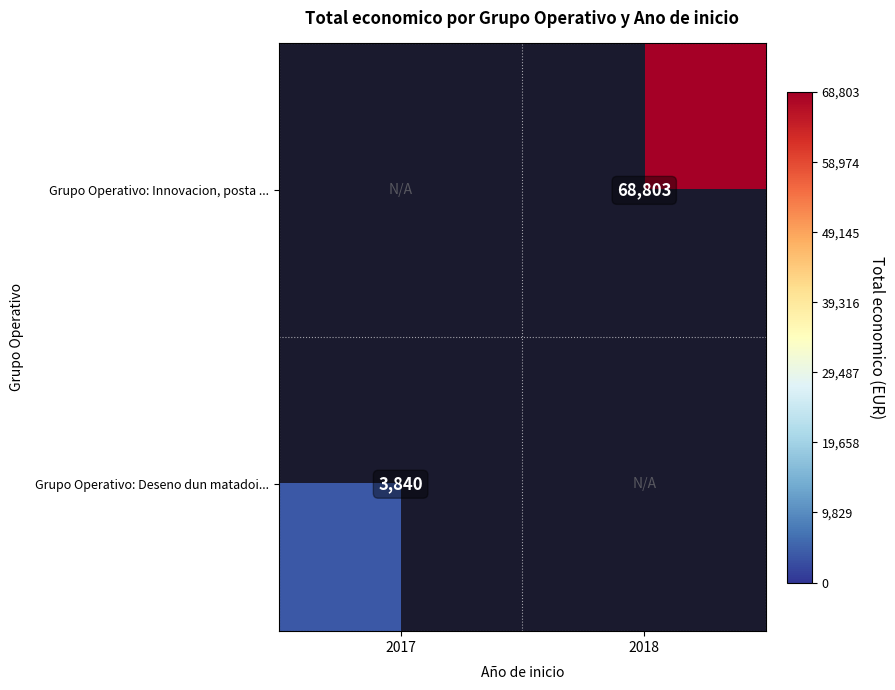

The Grupo Operativo: Innovacion, posta ... series shows 68803 at 2018. True or false?

True